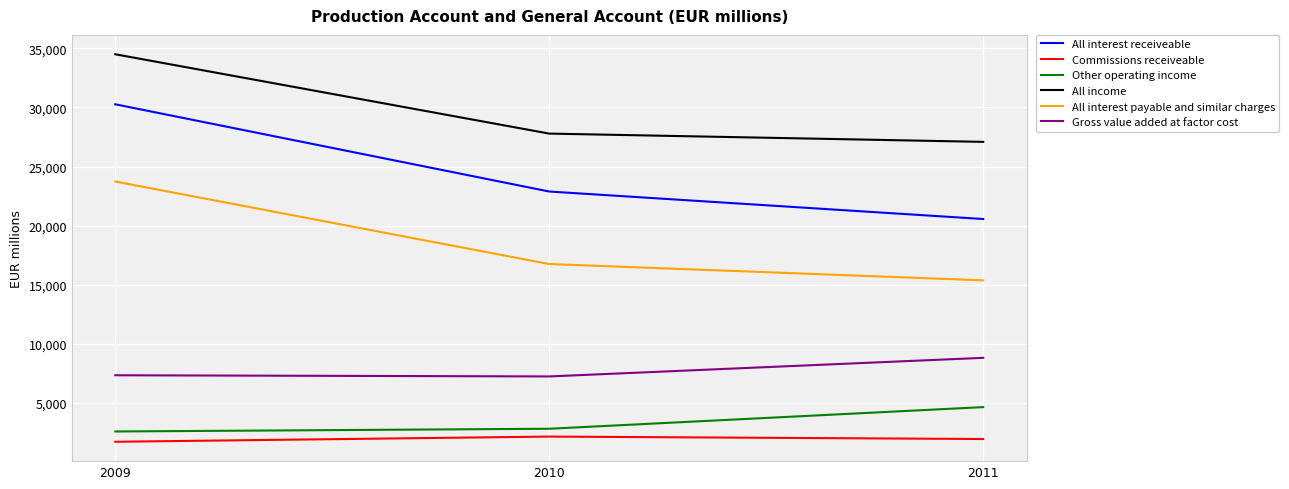

True or false: Gross value added at factor cost has a value of 8793 at 2011.

True